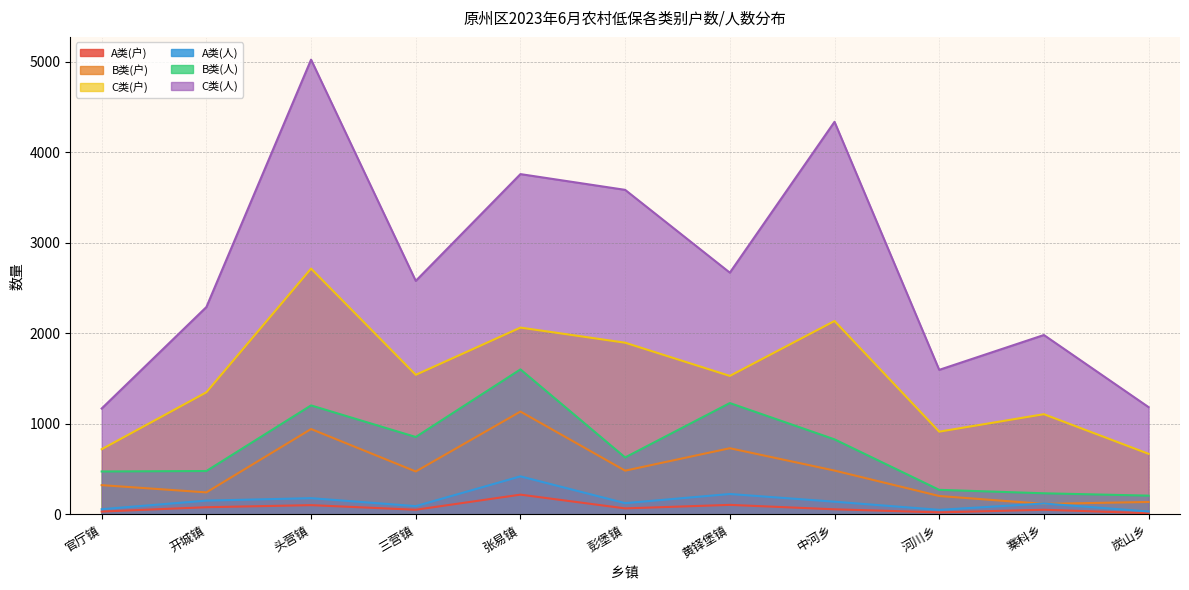

What is the label of the 2nd point from the left?

开城镇